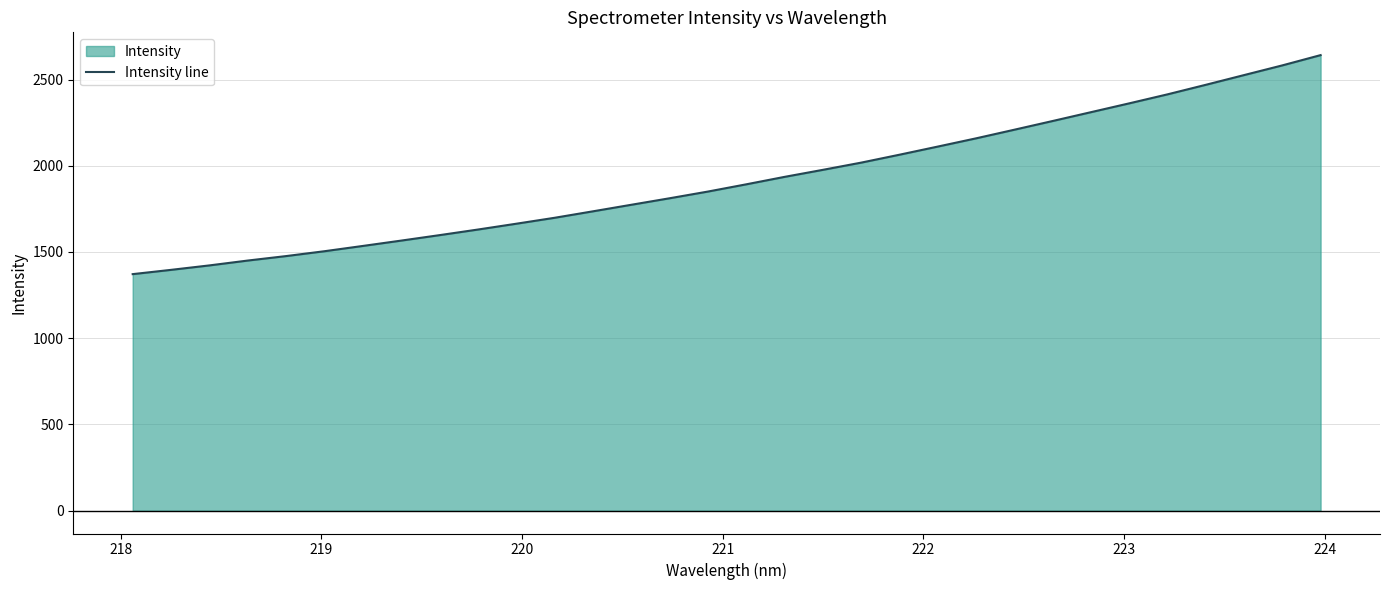

What is the difference between the maximum and minimum values?

1269.8